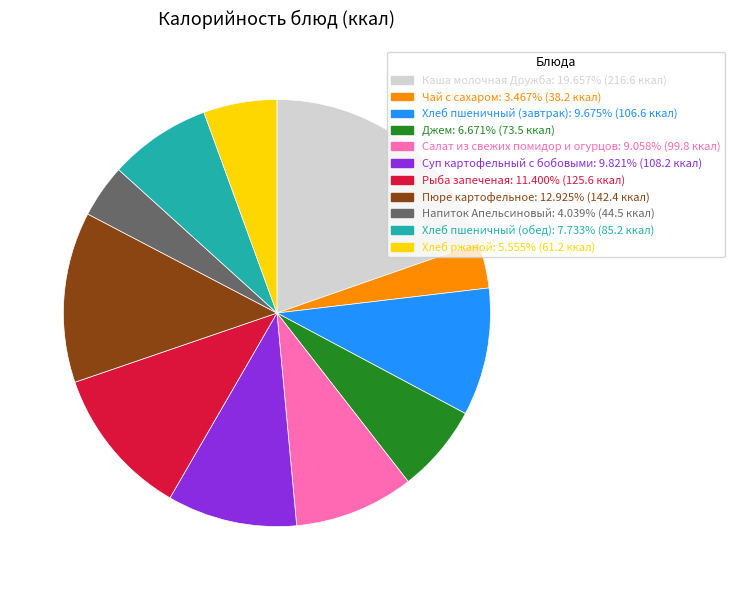

What is the smallest slice in the pie chart?

Чай с сахаром